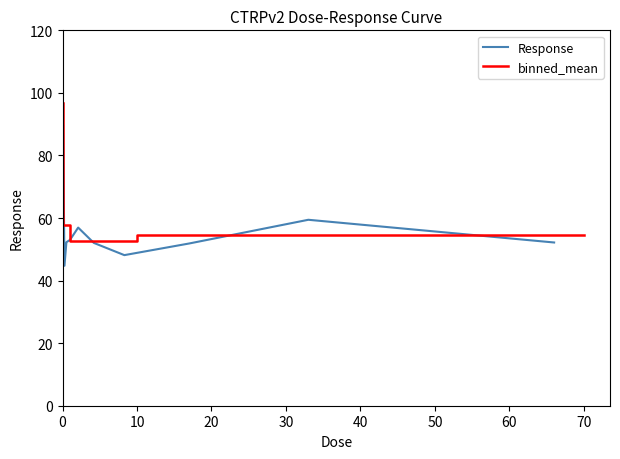

What is the difference between the values at 0.032 and 1.0?

30.3